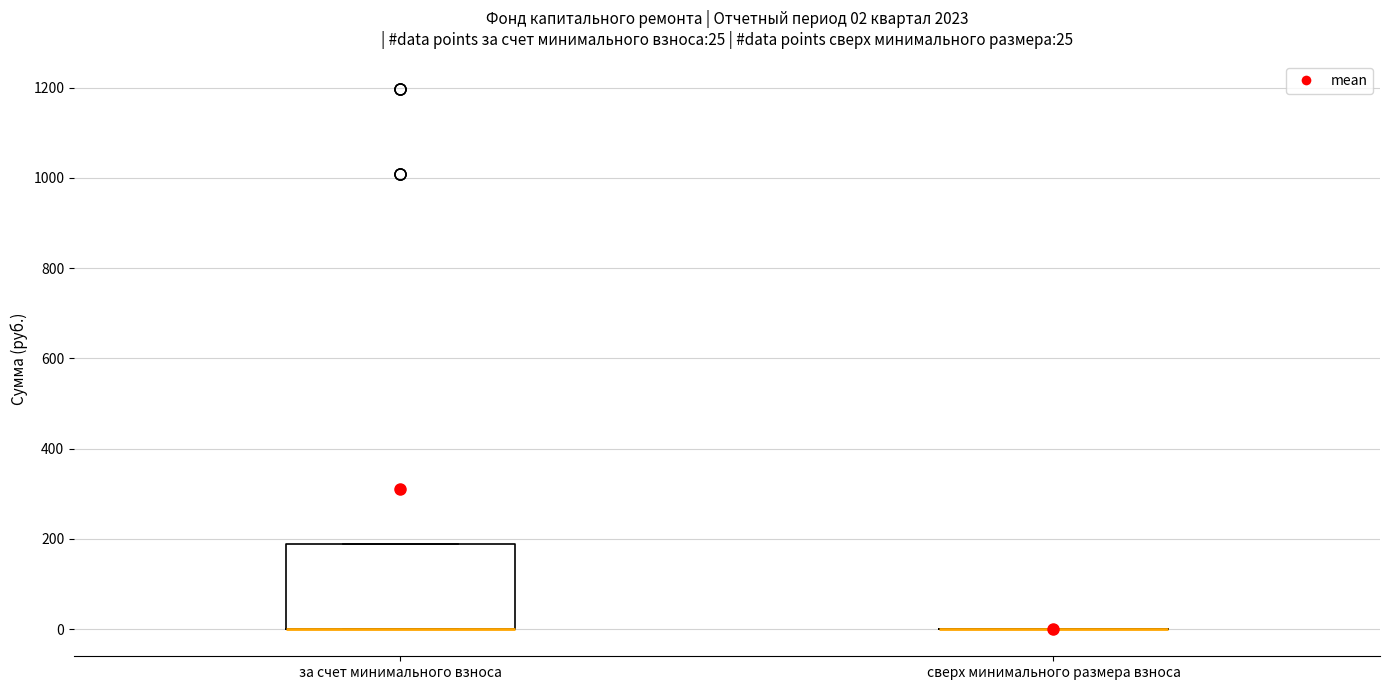

Comparing the boxes themselves (not the whiskers), which one is the tallest?

за счет минимального взноса